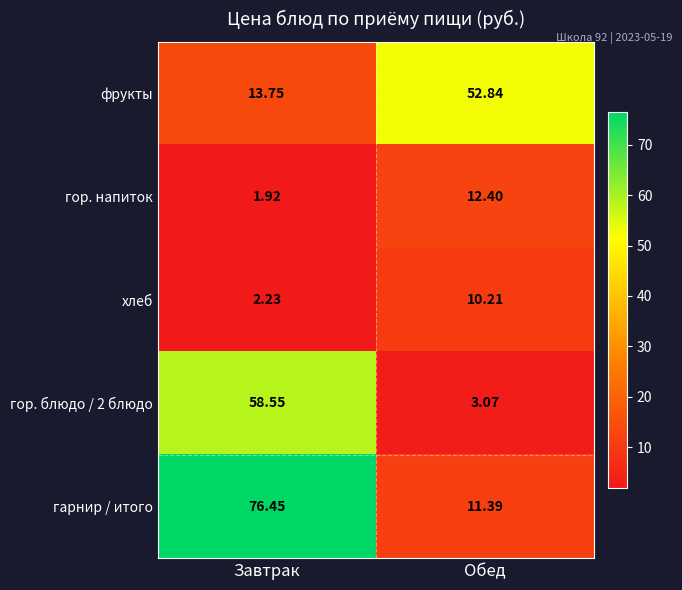

Rank the categories by фрукты value from lowest to highest.

Завтрак, Обед